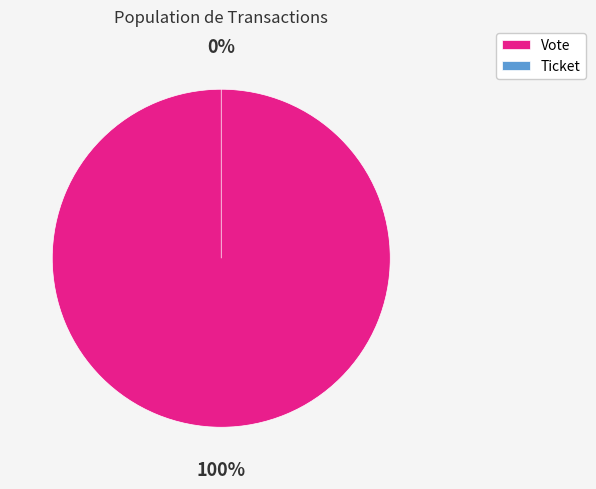

To the nearest percent, what is the difference between the largest and smallest slice percentages?

100%